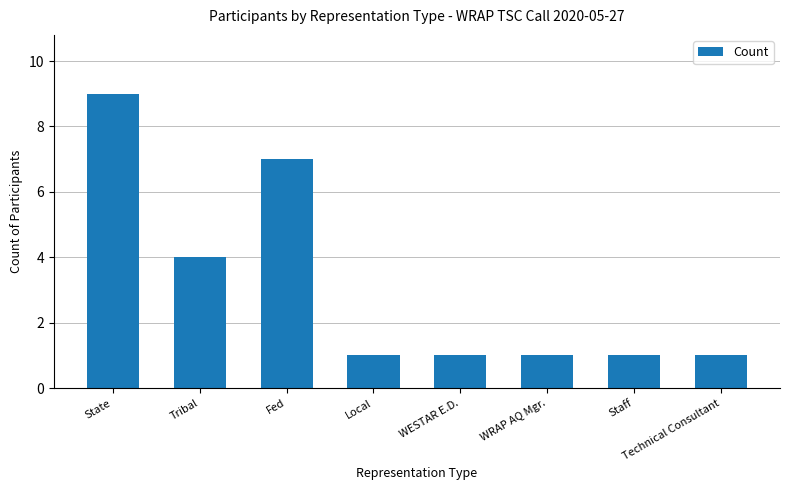

How many values are between 1 and 7?

7